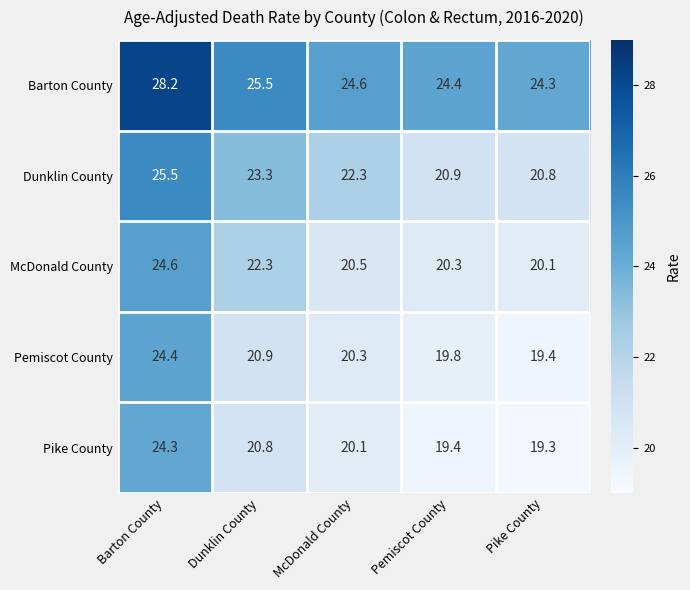

At which category does the chart reach its minimum across all series?

Pike County